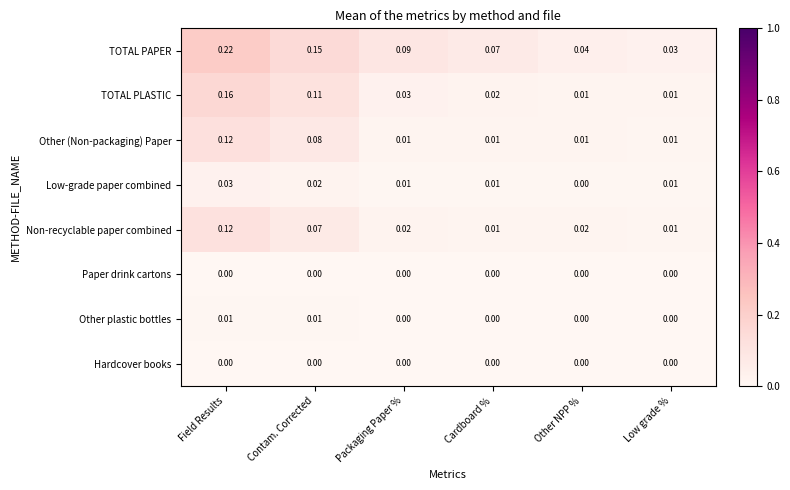

Between Field Results and Contam. Corrected, which series saw the biggest shift?

TOTAL PAPER